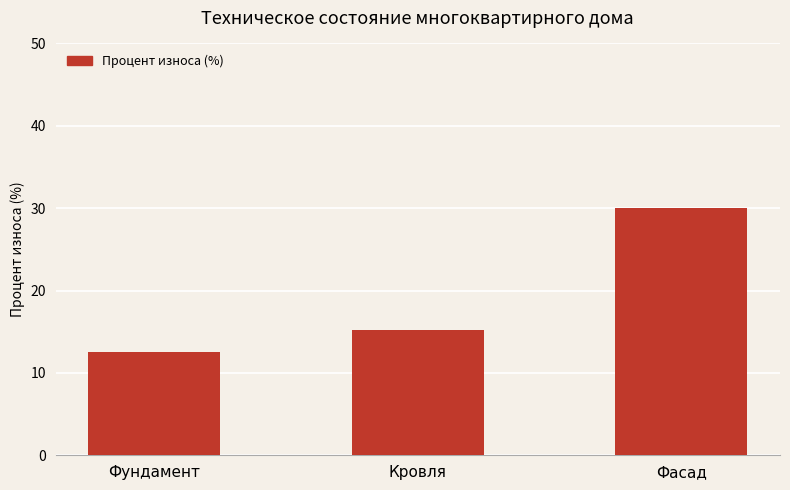

What position from the left is Кровля?

2